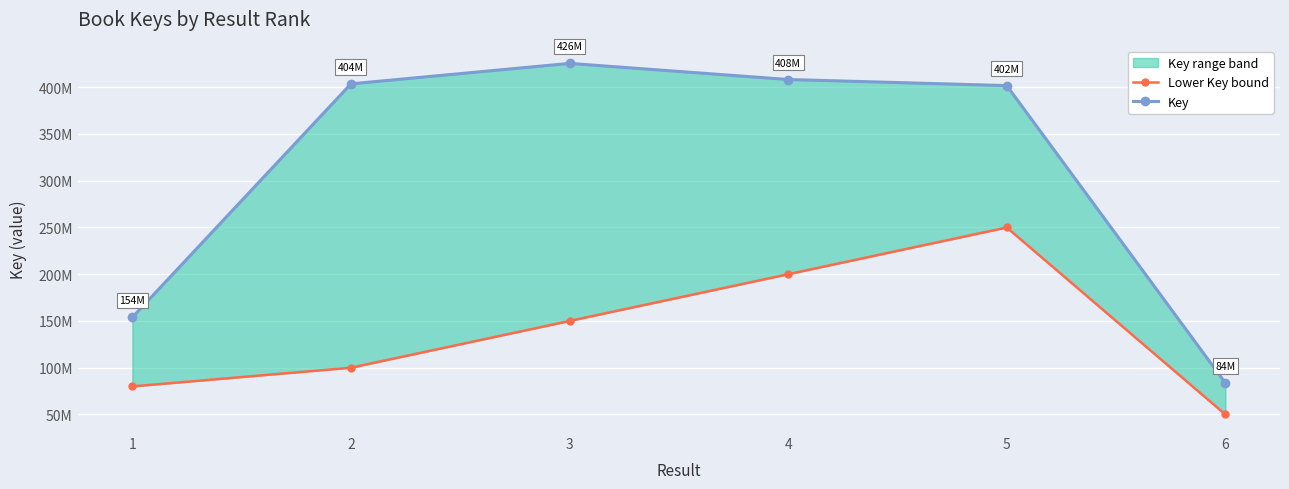

Reading left to right, transcribe all the data shown in this chart.

Lower Key bound: 80000000	100000000	150000000	200000000	250000000	50000000
Key: 153896366	403634252	425523556	408287826	401774816	83705926